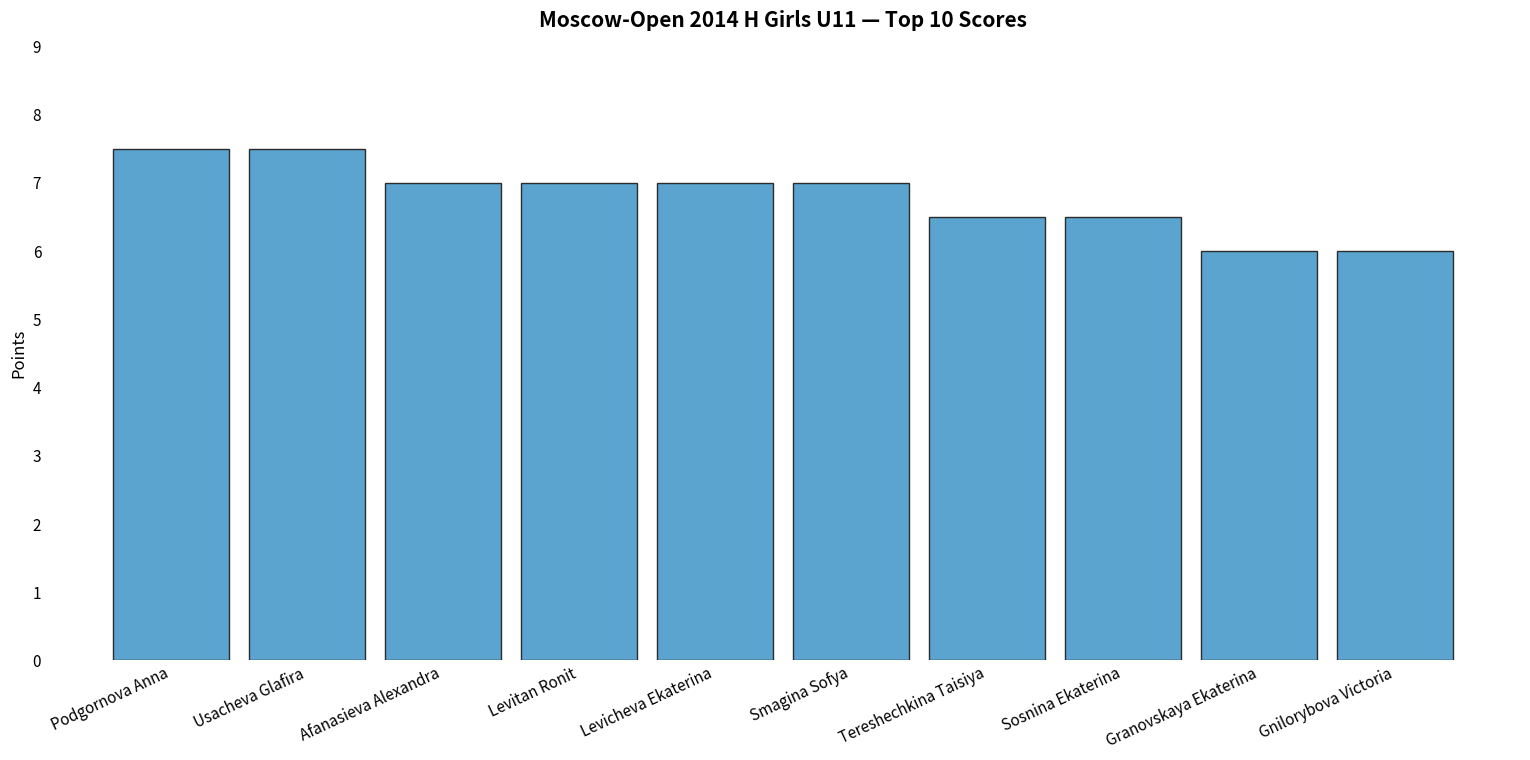

What position from the right is Levicheva Ekaterina?

6